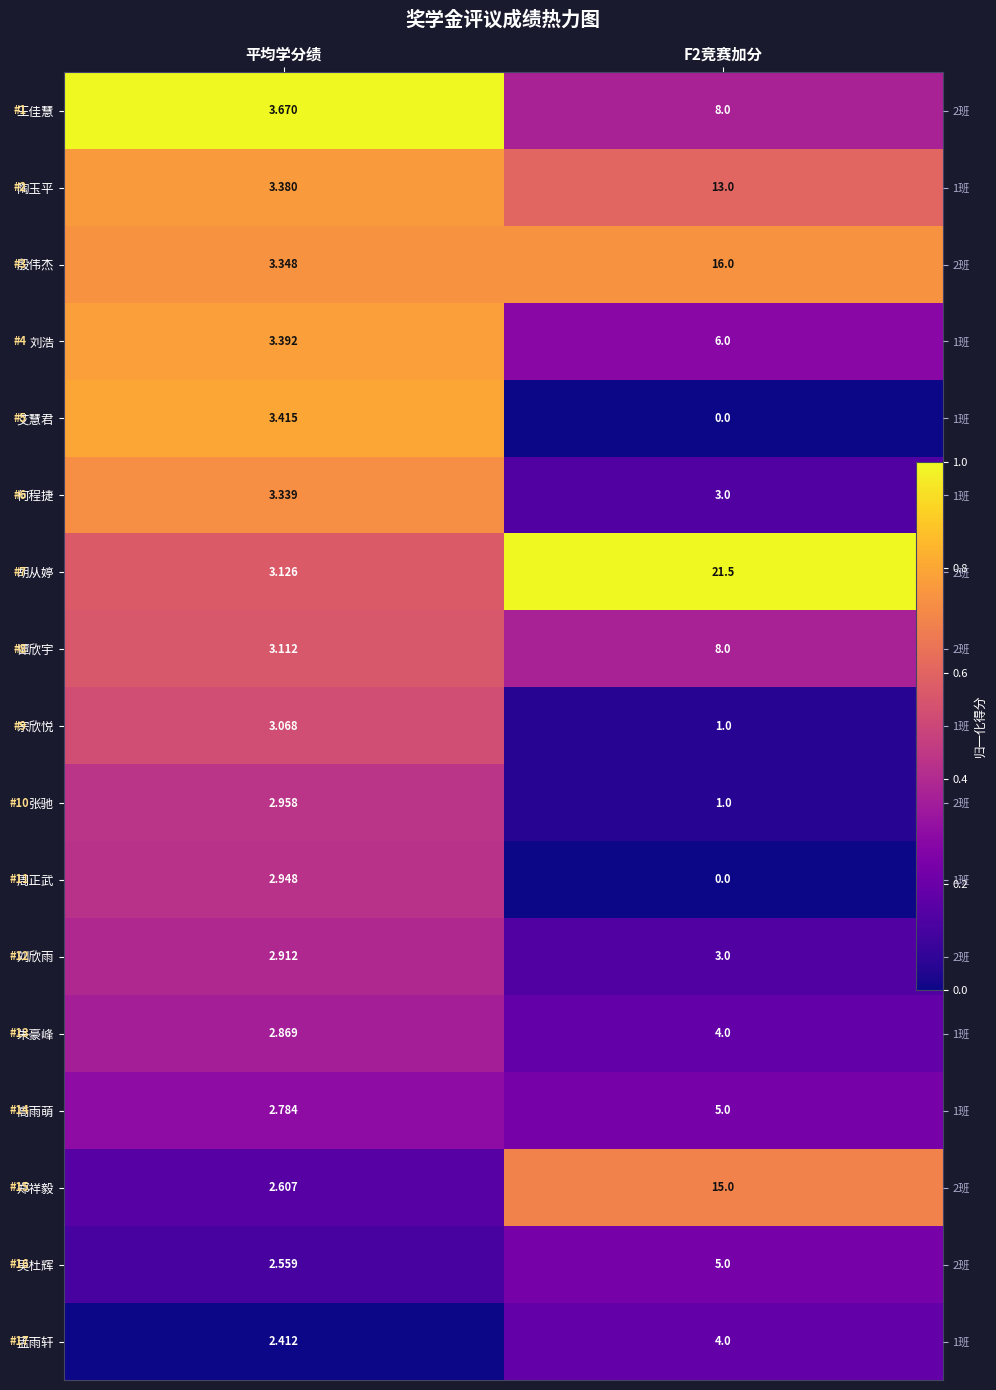

At which label is 刘欣雨 closest to 0?

F2竞赛加分